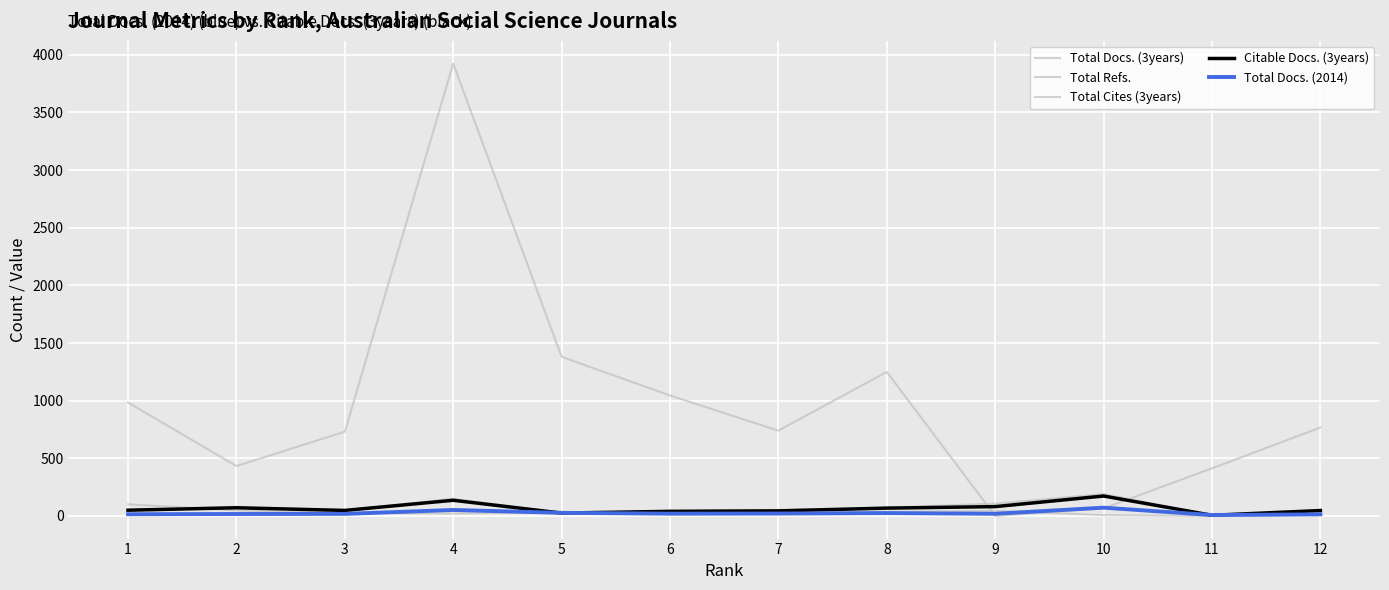

Does the chart have visible grid lines?

Yes